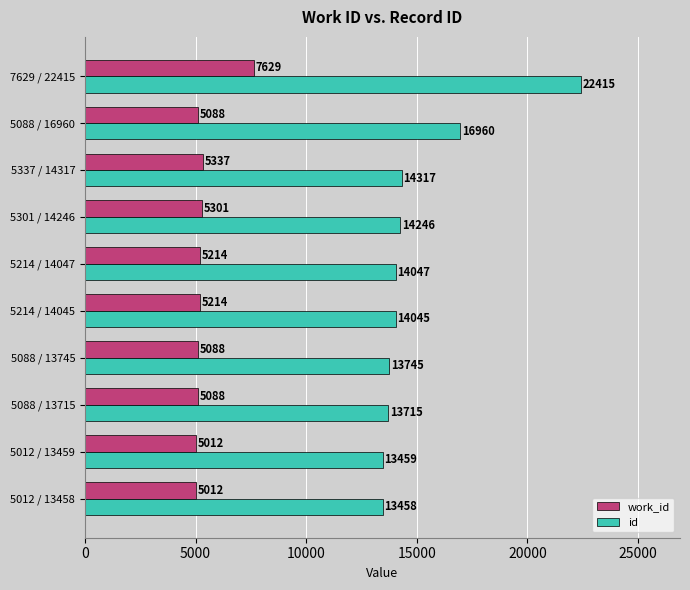

True or false: work_id has a value of 5012 at 5012 / 13458.

True